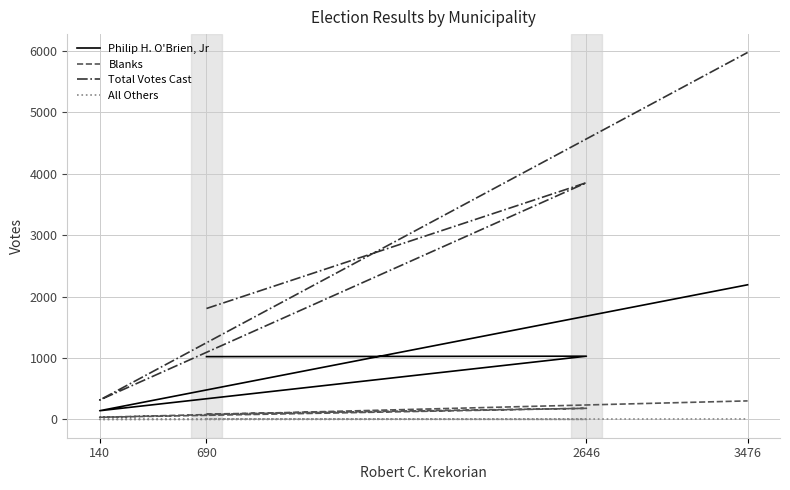

What is the sum of the Total Votes Cast values at 3476 and 140?

6291